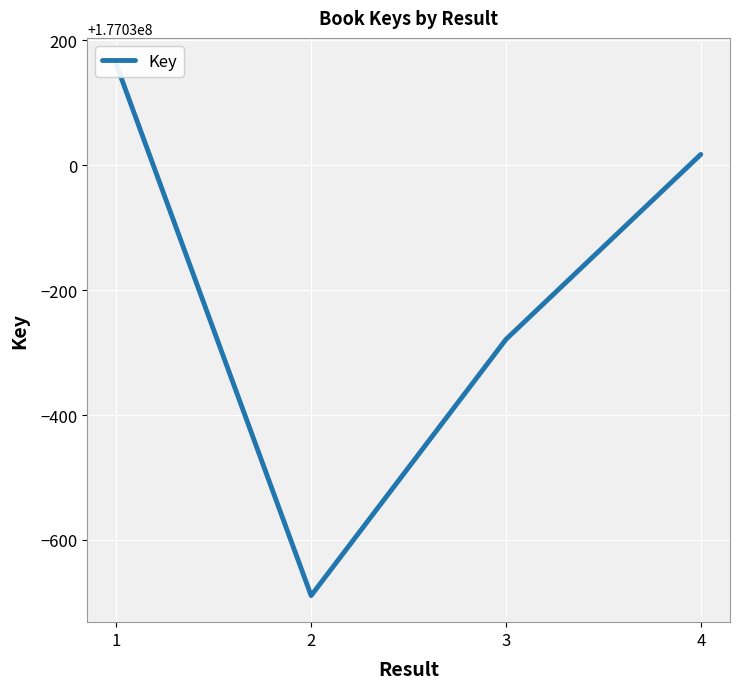

Reading left to right, list all the values displayed in this chart.

1=177030161	2=177029311	3=177029721	4=177030017